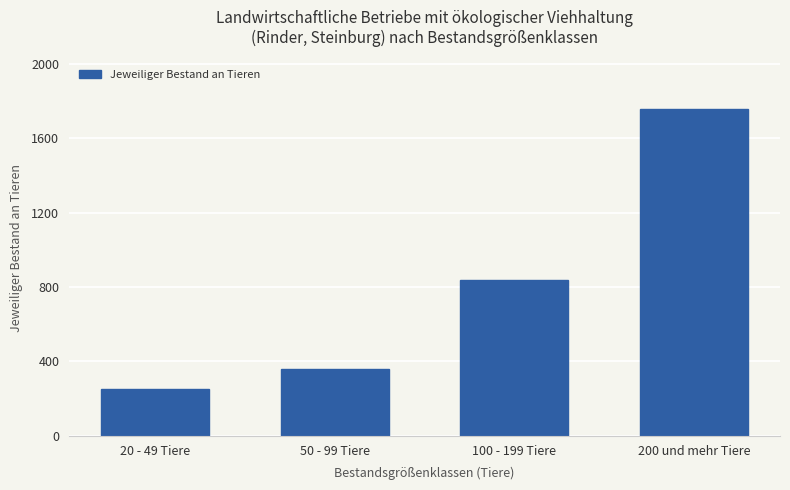

Reading left to right, list all the values displayed in this chart.

252	361	840	1760